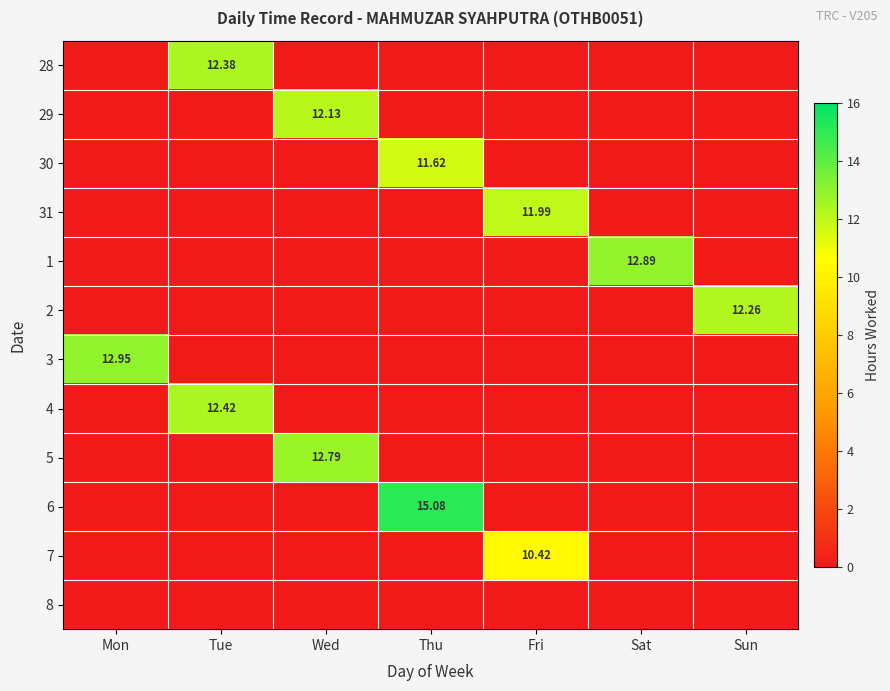

Rank the series at Sun from lowest to highest value.

28, 29, 30, 31, 1, 3, 4, 5, 6, 7, 8, 2